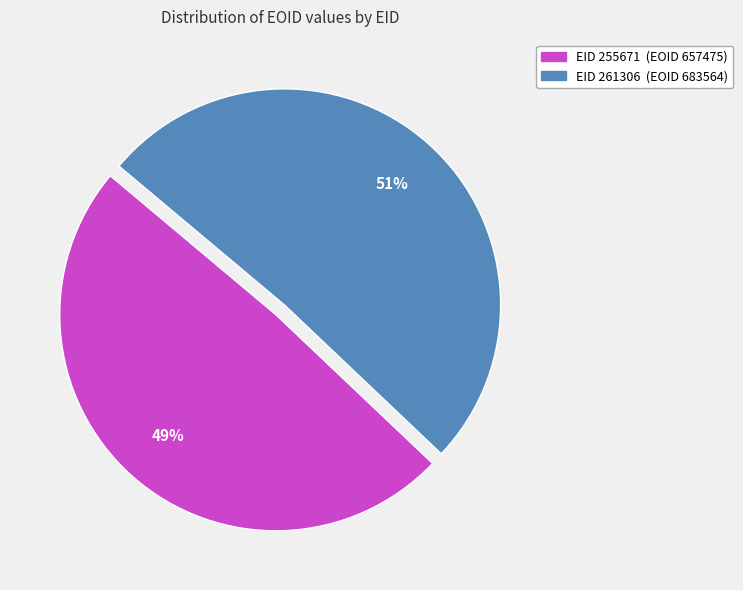

To the nearest percent, what is the average slice percentage?

50%